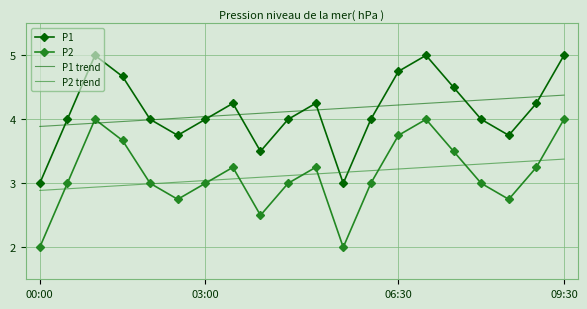

How many P2 values are between 3 and 4?

15